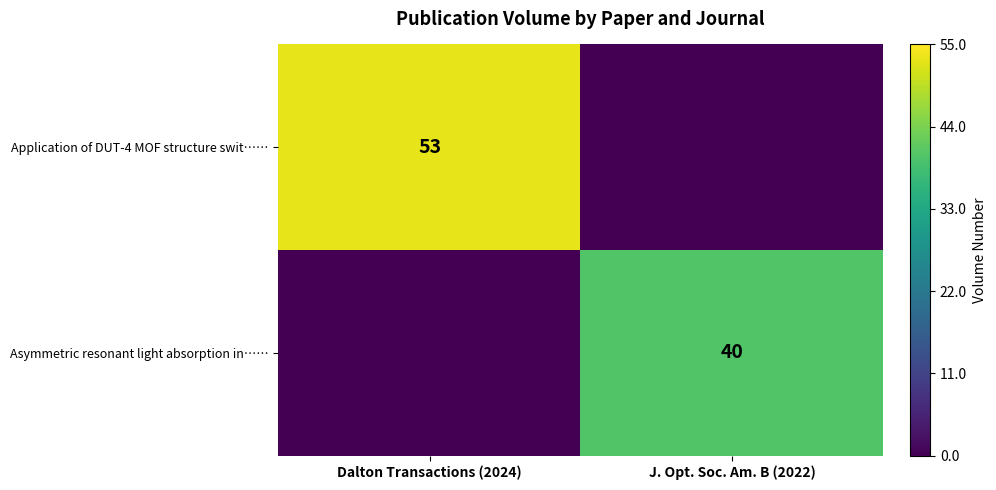

Is it true that Application of DUT-4 MOF structure swit…… equals 73 at Dalton Transactions (2024)?

False